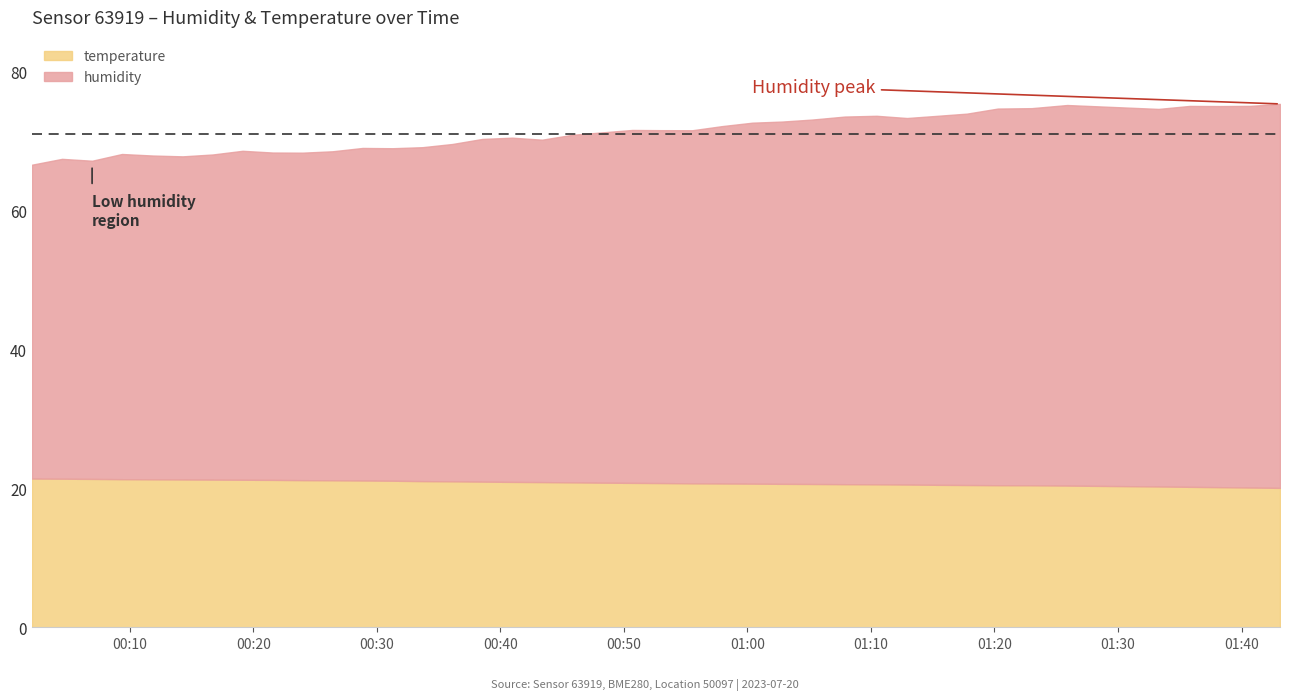

At which label does temperature reach its peak?

2023-07-20T00:02:04